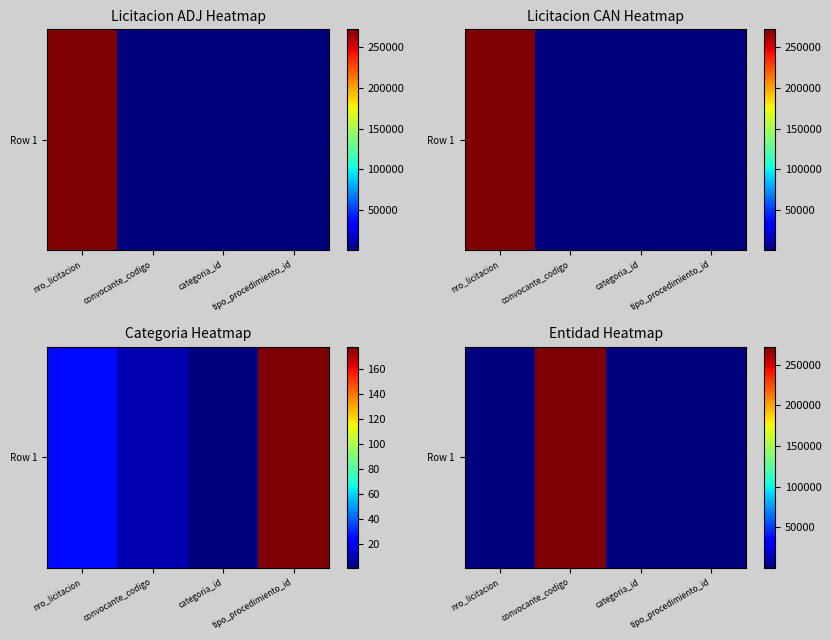

What is the sum of all values?

272463